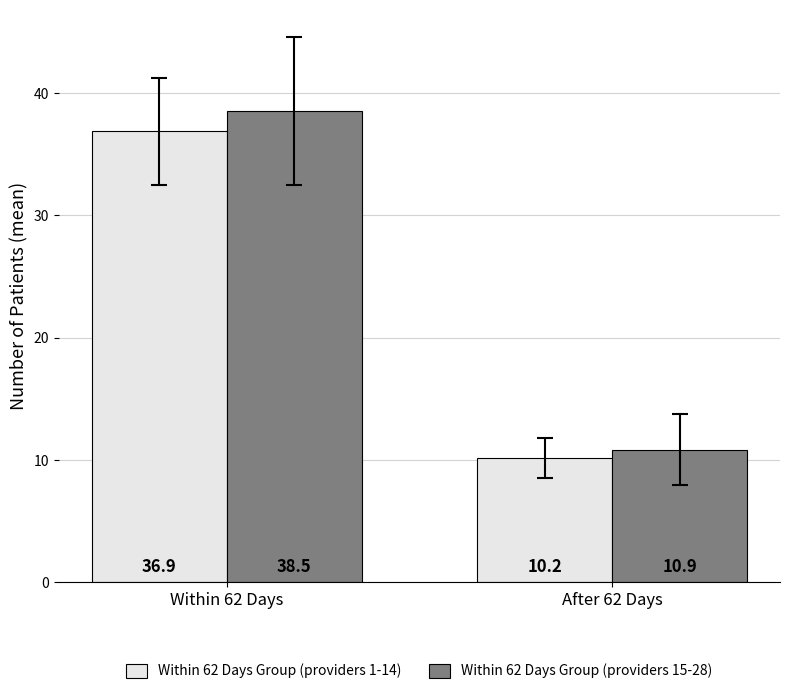

What is the difference between the Within 62 Days Group (providers 15-28) values at After 62 Days and Within 62 Days?

27.7